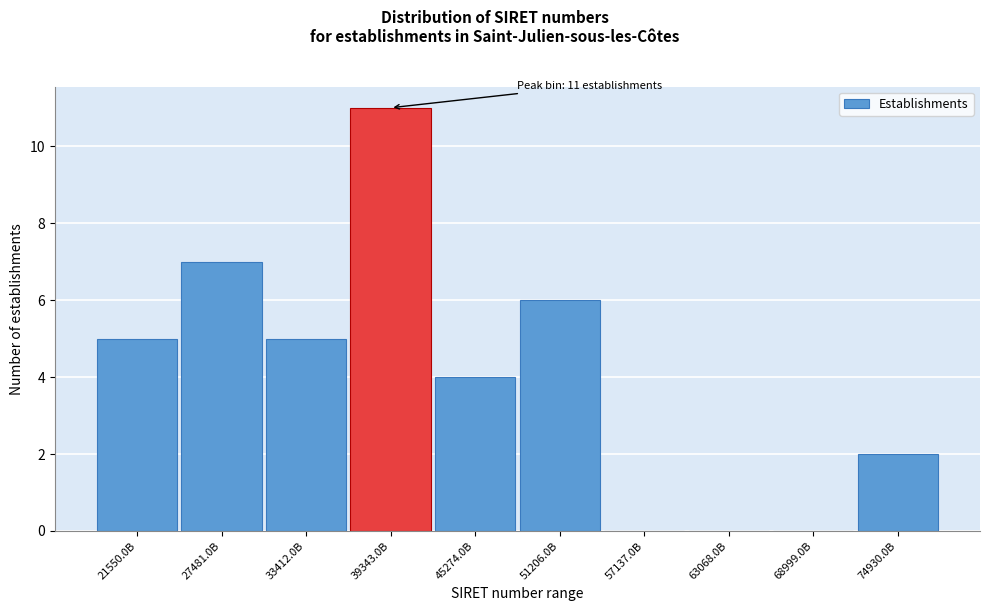

Reading left to right, extract all data points from this chart.

21550.0B=5	27481.0B=7	33412.0B=5	39343.0B=11	45274.0B=4	51206.0B=6	57137.0B=0	63068.0B=0	68999.0B=0	74930.0B=2